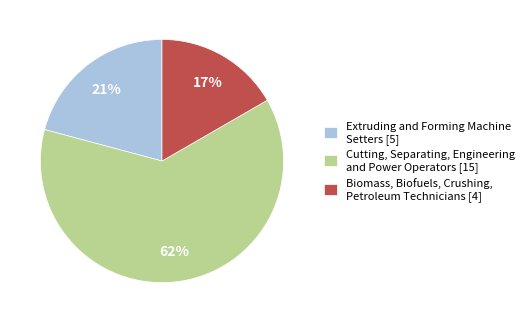

Is it true that Cutting, Separating, Engineering and Power Operators [15] is 62% of the pie?

True